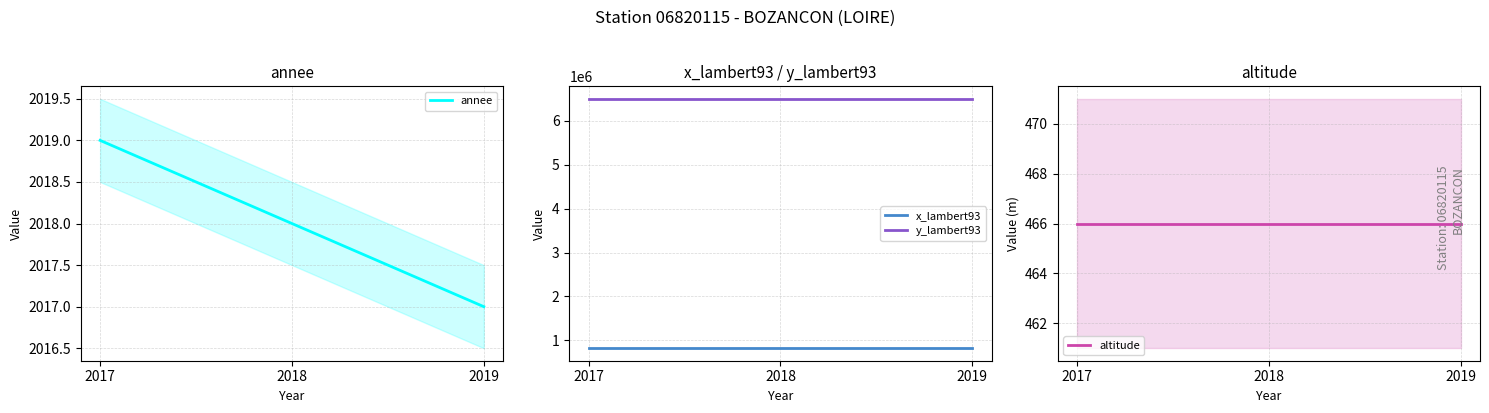

Which category has the lowest value in the y_lambert93 series?

2017